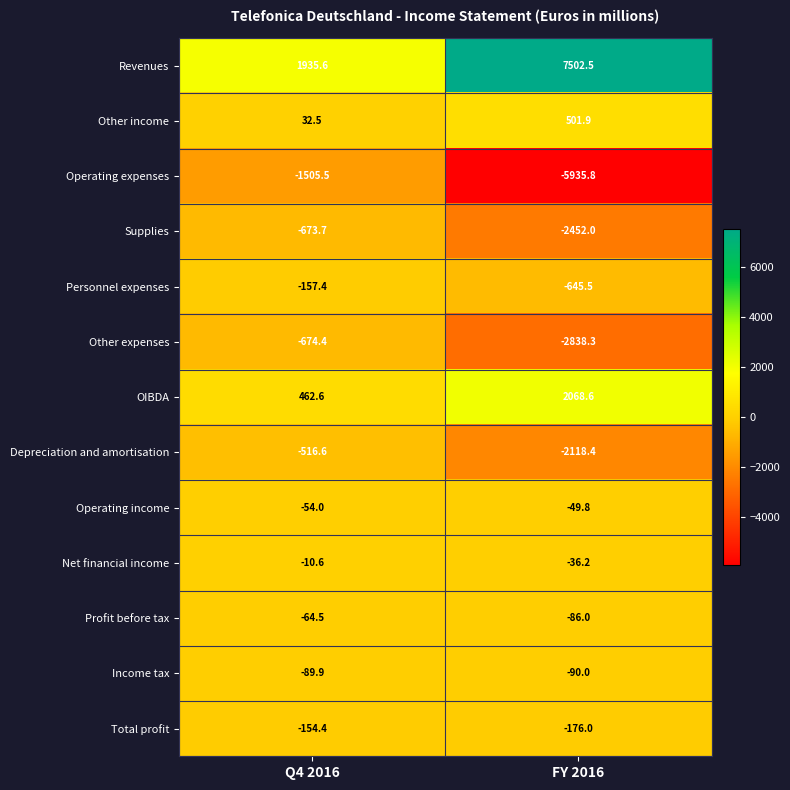

At which category is the sum across all series the highest?

Q4 2016